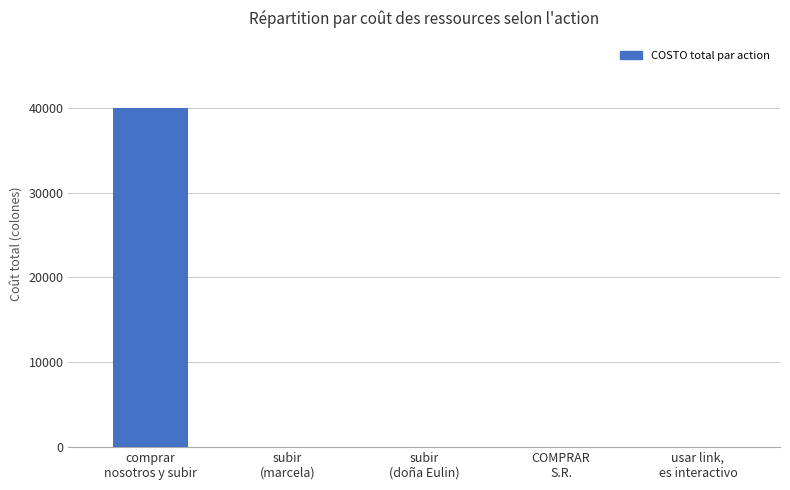

Reading left to right, extract all data points from this chart.

39900	0	0	0	0